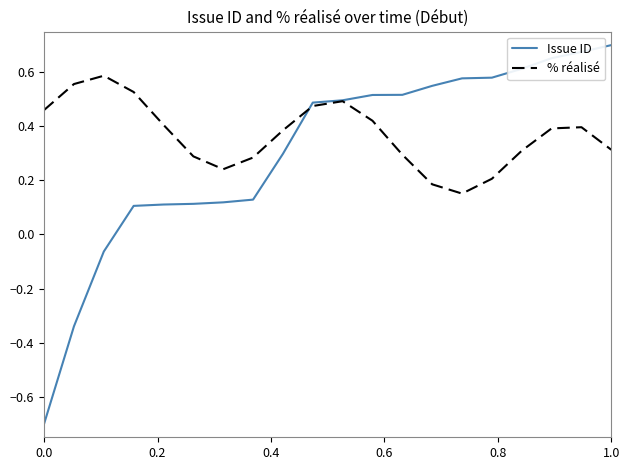

Which series has the largest range (max minus min)?

Issue ID